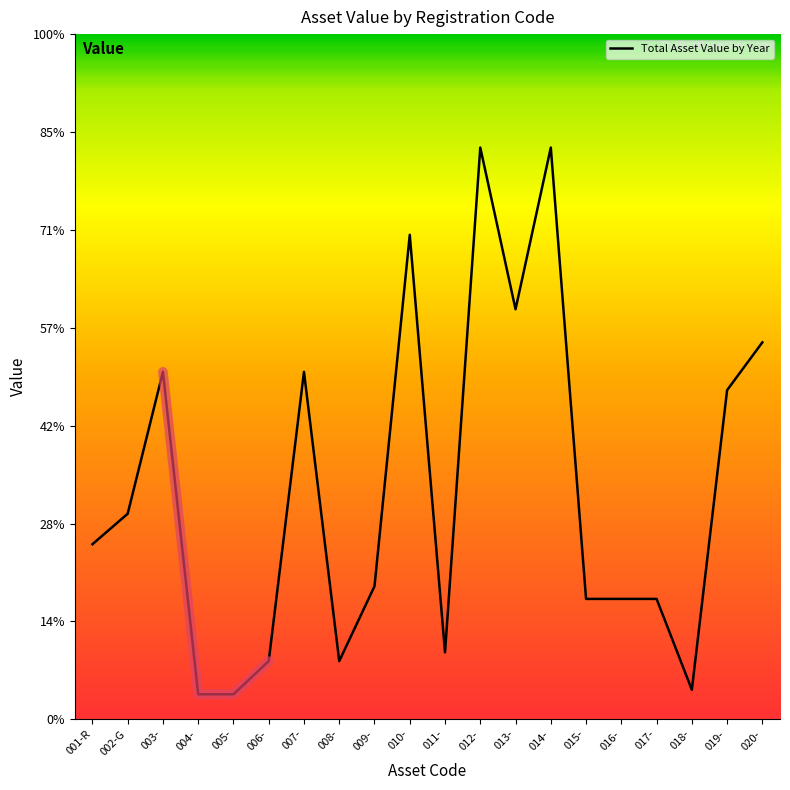

Does the chart display data point markers on the line(s)?

No